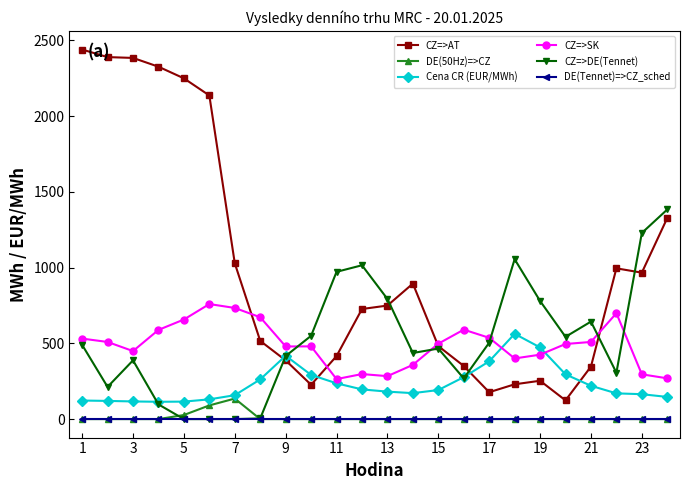

Which series ends up on top after the final intersection of CZ=>SK and Cena CR (EUR/MWh)?

CZ=>SK